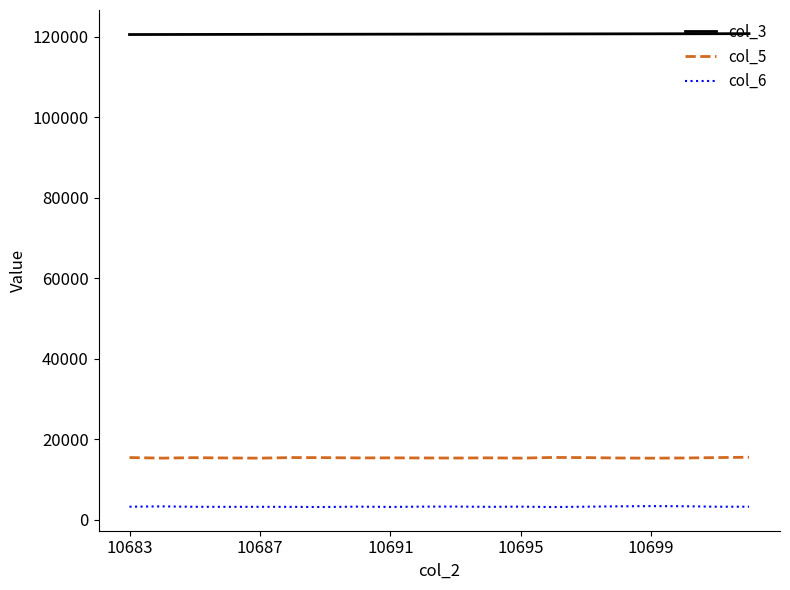

True or false: col_3 and col_5 cross at least once.

False